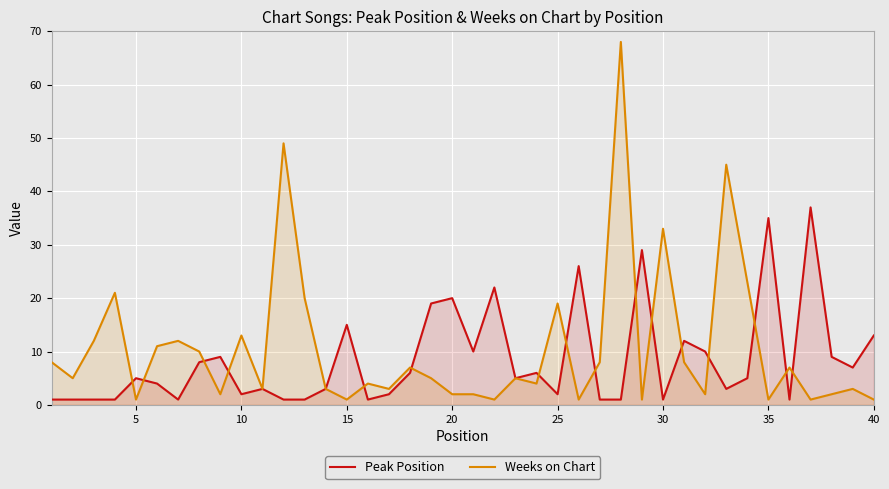

Rank the series by their maximum value, from highest to lowest.

Weeks on Chart, Peak Position